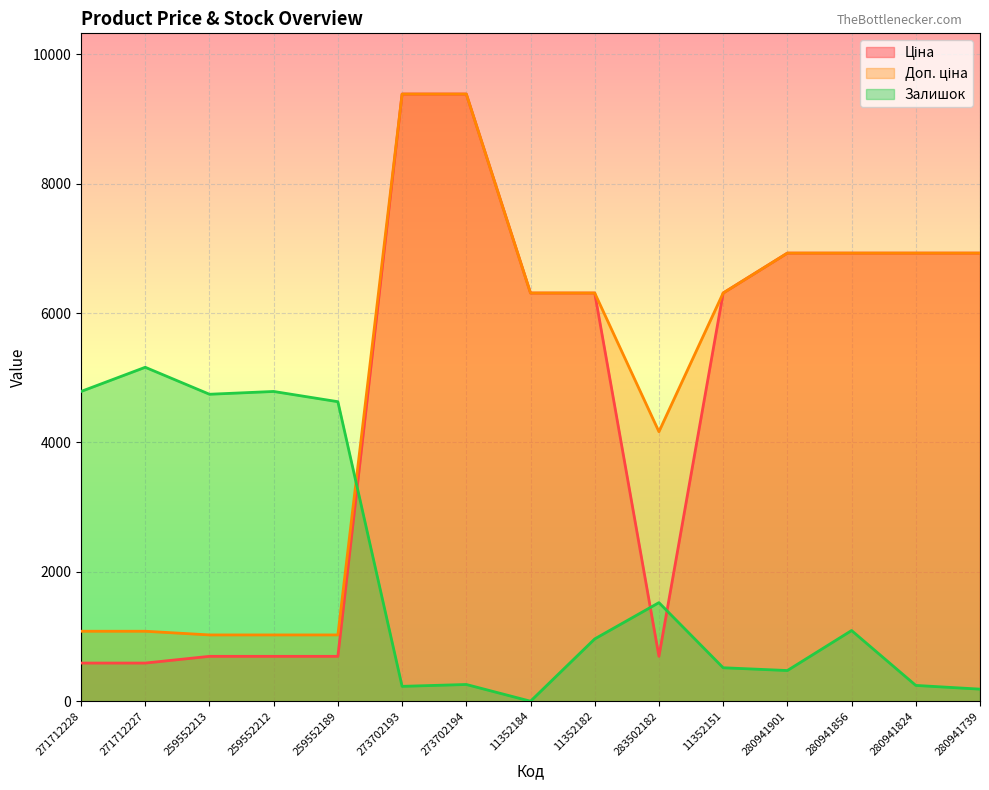

Is the value of Доп. ціна at 280941824 greater than the value of Ціна at 259552189?

Yes